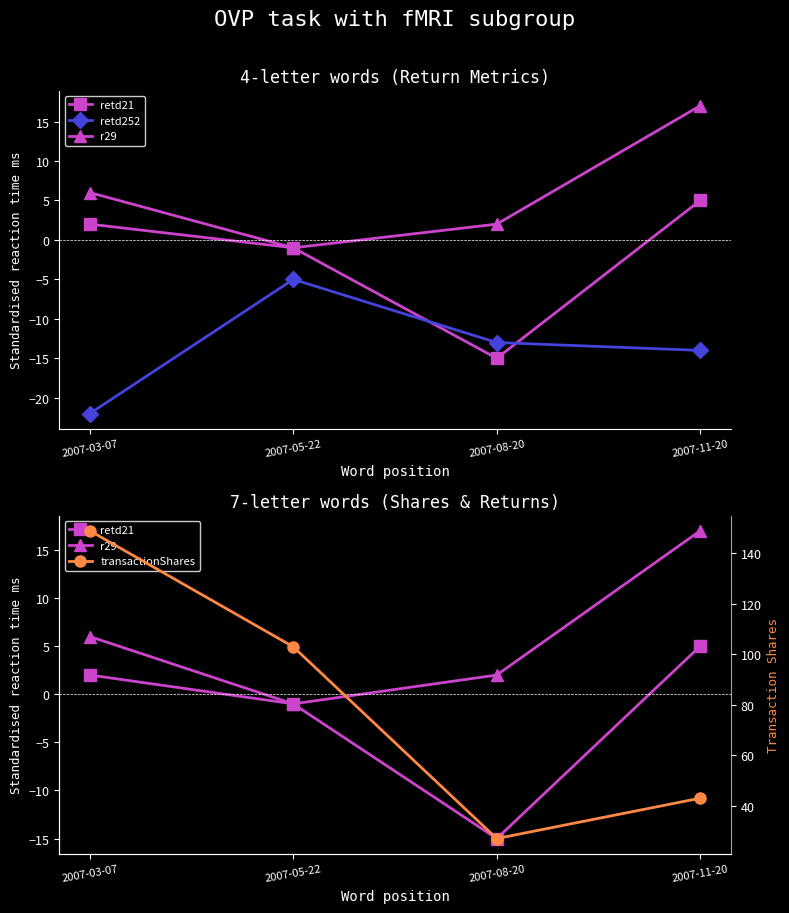

The transactionShares series shows 73 at 2007-11-20. True or false?

False